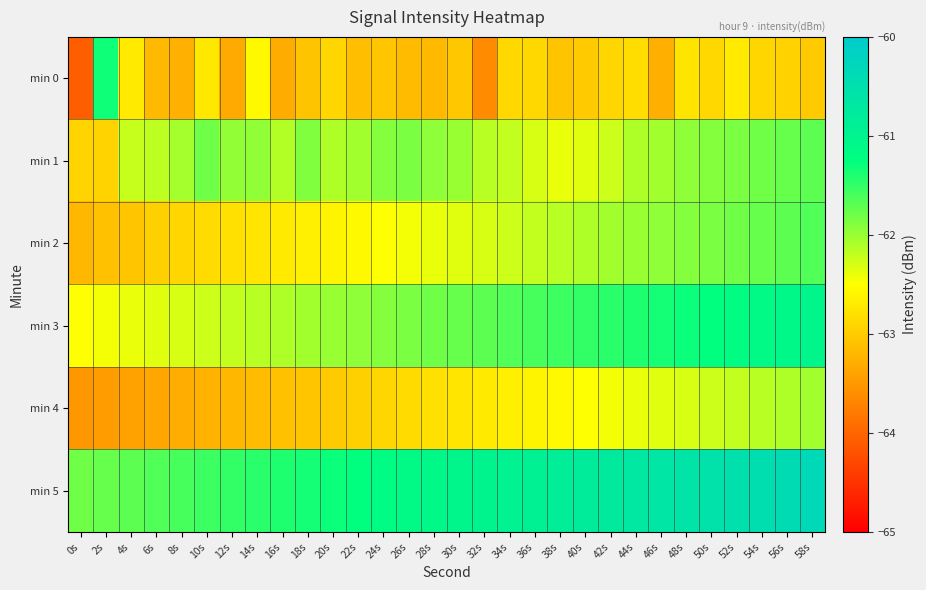

Reading right to left, transcribe all the data shown in this chart.

min 0: 58s=-63.0	56s=-62.9	54s=-62.9	52s=-62.7	50s=-62.9	48s=-62.8	46s=-63.3	44s=-62.8	42s=-62.9	40s=-63.0	38s=-63.1	36s=-62.9	34s=-62.9	32s=-63.6	30s=-63.0	28s=-63.2	26s=-63.2	24s=-63.1	22s=-63.1	20s=-62.9	18s=-63.1	16s=-63.3	14s=-62.6	12s=-63.3	10s=-62.7	8s=-63.3	6s=-63.2	4s=-62.7	2s=-61.3	0s=-64.1
min 1: 58s=-61.7	56s=-61.8	54s=-61.8	52s=-61.9	50s=-61.9	48s=-62.0	46s=-62.0	44s=-62.1	42s=-62.2	40s=-62.4	38s=-62.4	36s=-62.3	34s=-62.2	32s=-62.1	30s=-62.0	28s=-62.0	26s=-61.9	24s=-61.9	22s=-62.0	20s=-62.1	18s=-61.9	16s=-62.1	14s=-62.0	12s=-62.0	10s=-61.8	8s=-62.1	6s=-62.2	4s=-62.2	2s=-62.9	0s=-62.9
min 2: 58s=-61.6	56s=-61.7	54s=-61.8	52s=-61.8	50s=-61.9	48s=-61.9	46s=-62.0	44s=-62.0	42s=-62.0	40s=-62.1	38s=-62.1	36s=-62.2	34s=-62.2	32s=-62.3	30s=-62.4	28s=-62.4	26s=-62.5	24s=-62.5	22s=-62.5	20s=-62.6	18s=-62.6	16s=-62.7	14s=-62.8	12s=-62.8	10s=-62.9	8s=-62.9	6s=-63.0	4s=-63.0	2s=-63.1	0s=-63.2
min 3: 58s=-61.0	56s=-61.1	54s=-61.1	52s=-61.2	50s=-61.2	48s=-61.3	46s=-61.4	44s=-61.4	42s=-61.5	40s=-61.5	38s=-61.5	36s=-61.6	34s=-61.6	32s=-61.7	30s=-61.8	28s=-61.8	26s=-61.9	24s=-61.9	22s=-62.0	20s=-62.0	18s=-62.0	16s=-62.1	14s=-62.1	12s=-62.2	10s=-62.2	8s=-62.3	6s=-62.4	4s=-62.4	2s=-62.5	0s=-62.5
min 4: 58s=-62.0	56s=-62.1	54s=-62.1	52s=-62.2	50s=-62.2	48s=-62.3	46s=-62.4	44s=-62.4	42s=-62.5	40s=-62.5	38s=-62.5	36s=-62.6	34s=-62.6	32s=-62.7	30s=-62.8	28s=-62.8	26s=-62.9	24s=-62.9	22s=-63.0	20s=-63.0	18s=-63.0	16s=-63.1	14s=-63.1	12s=-63.2	10s=-63.2	8s=-63.3	6s=-63.4	4s=-63.4	2s=-63.5	0s=-63.5
min 5: 58s=-60.4	56s=-60.4	54s=-60.5	52s=-60.5	50s=-60.5	48s=-60.6	46s=-60.6	44s=-60.7	42s=-60.8	40s=-60.8	38s=-60.9	36s=-60.9	34s=-61.0	32s=-61.0	30s=-61.0	28s=-61.1	26s=-61.1	24s=-61.2	22s=-61.2	20s=-61.3	18s=-61.4	16s=-61.4	14s=-61.5	12s=-61.5	10s=-61.5	8s=-61.6	6s=-61.6	4s=-61.7	2s=-61.8	0s=-61.8